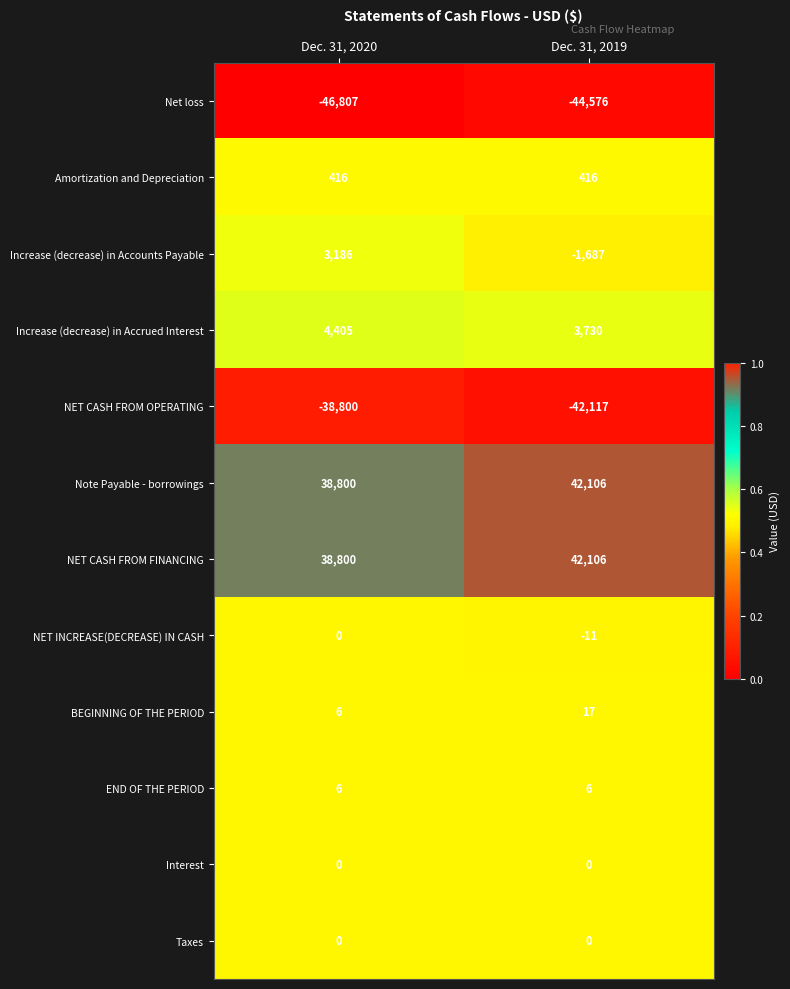

List the labels in order of Increase (decrease) in Accounts Payable value, largest first.

Dec. 31, 2020, Dec. 31, 2019